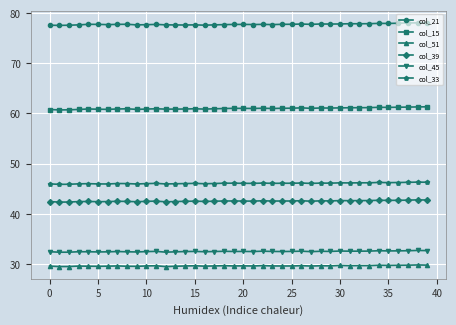

What is the value of the col_21 point at the 7th from the left?

77.7